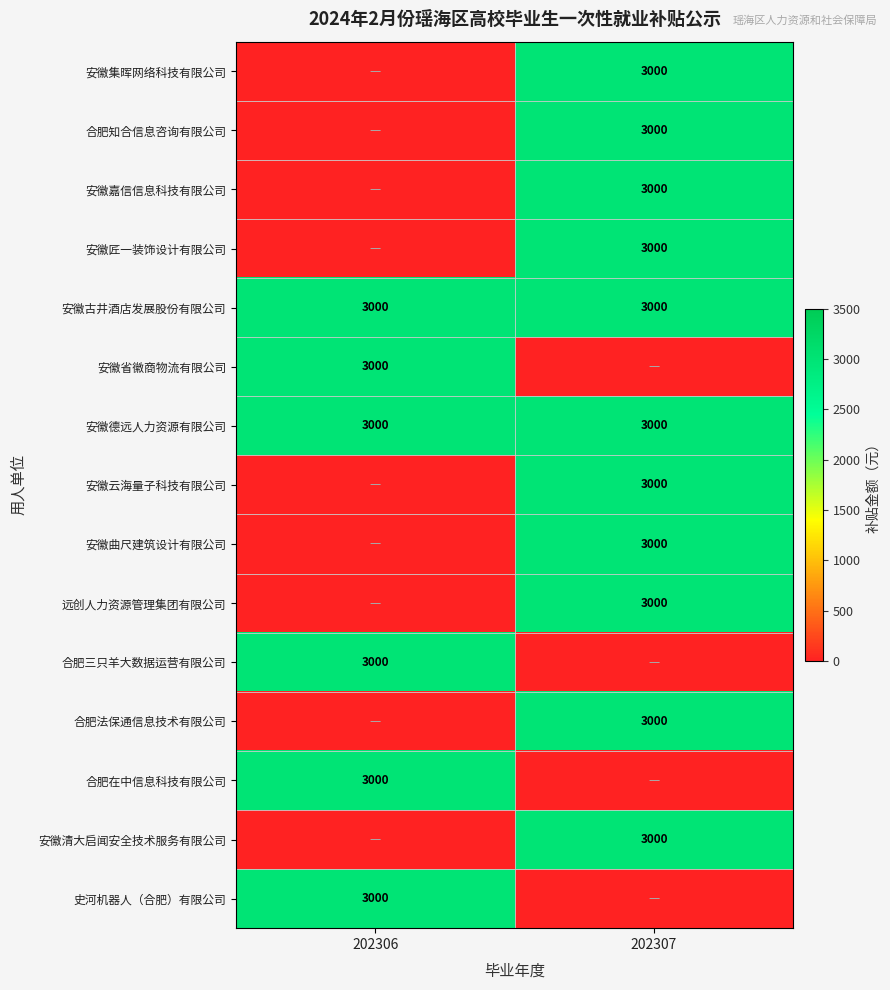

The 安徽匠一装饰设计有限公司 series shows 5006 at 202307. True or false?

False